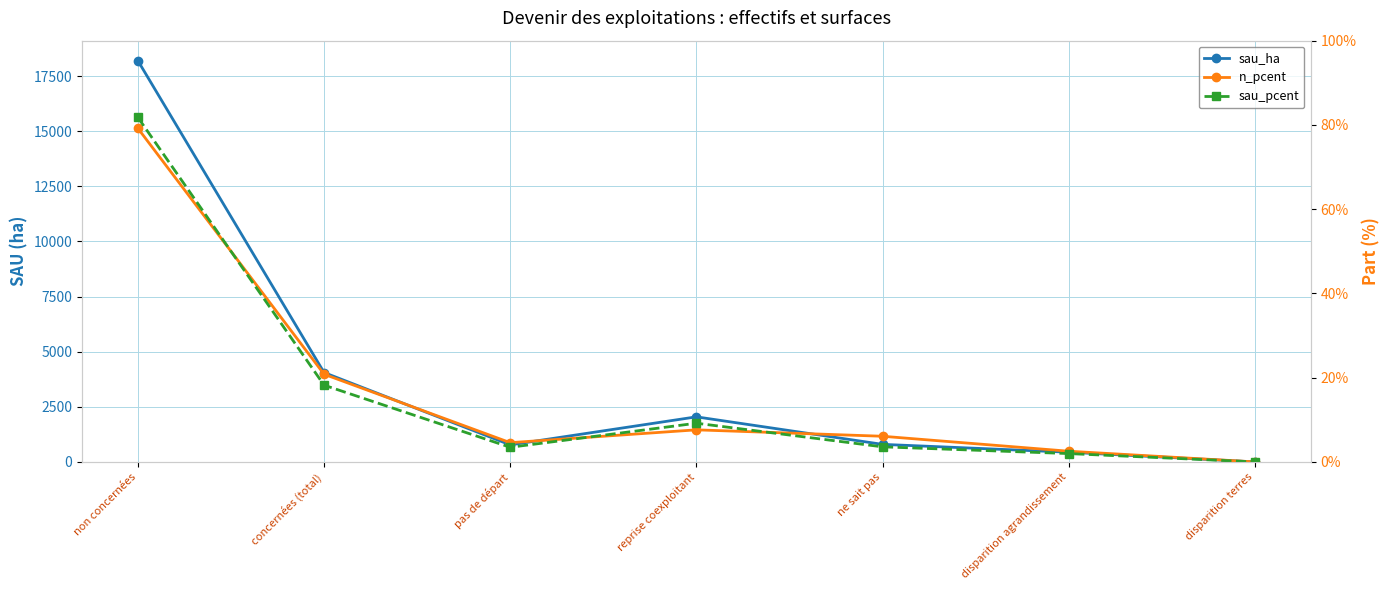

At which category does the chart reach its minimum across all series?

disparition terres